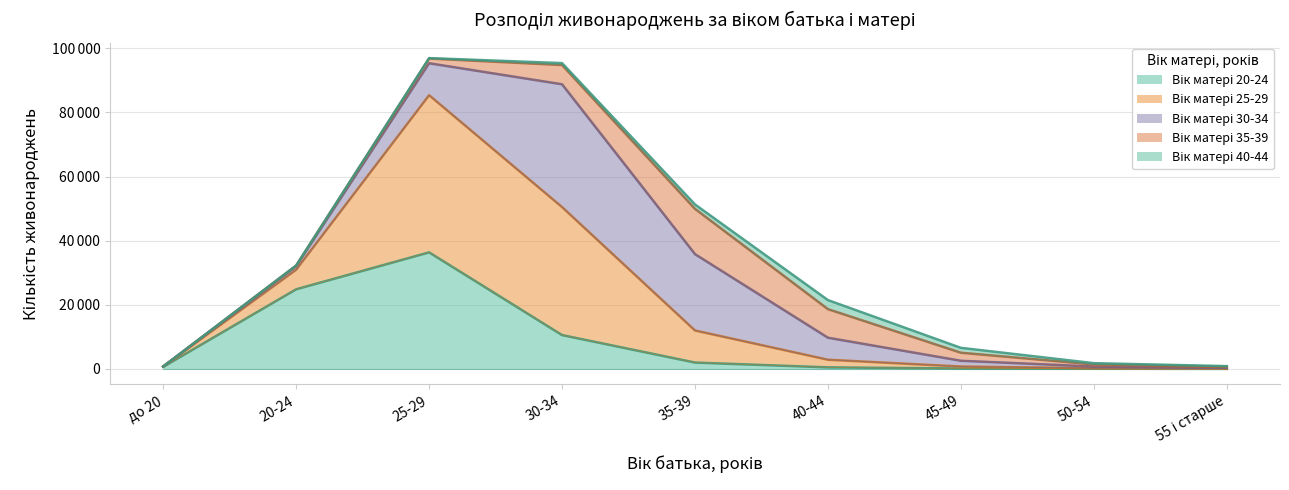

Rank the series by their maximum value, from highest to lowest.

25-29, 30-34, 20-24, 35-39, 40-44